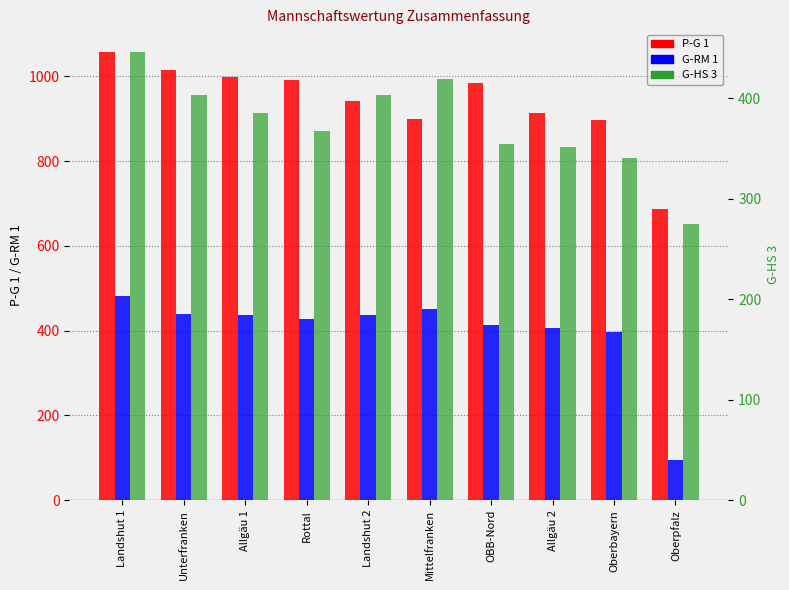

Between Landshut 2 and Landshut 1, which is larger?

Landshut 1